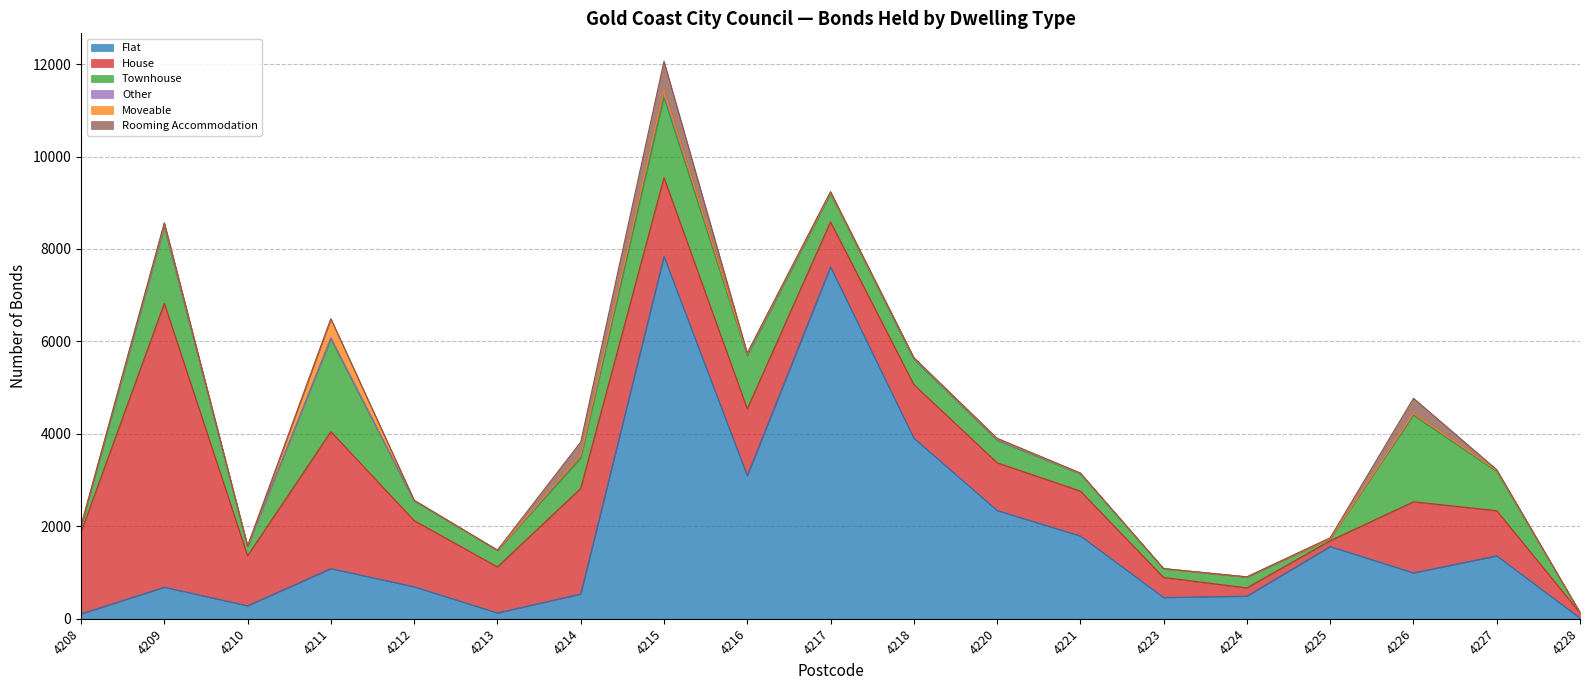

Reading right to left, transcribe all the data shown in this chart.

Flat: 4228=14	4227=1361	4226=993	4225=1563	4224=489	4223=460	4221=1791	4220=2343	4218=3909	4217=7614	4216=3094	4215=7838	4214=536	4213=126	4212=692	4211=1085	4210=281	4209=683	4208=105
House: 4228=114	4227=977	4226=1537	4225=125	4224=179	4223=432	4221=971	4220=1032	4218=1158	4217=972	4216=1448	4215=1706	4214=2283	4213=995	4212=1431	4211=2963	4210=1081	4209=6141	4208=1768
Townhouse: 4228=4	4227=848	4226=1874	4225=49	4224=232	4223=190	4221=372	4220=487	4218=550	4217=610	4216=1148	4215=1739	4214=655	4213=357	4212=427	4211=2008	4210=200	4209=1658	4208=117
Other: 4228=1	4227=22	4226=35	4225=1	4224=3	4223=0	4221=10	4220=13	4218=15	4217=24	4216=24	4215=156	4214=56	4213=3	4212=9	4211=28	4210=8	4209=21	4208=17
Moveable: 4228=0	4227=2	4226=0	4225=0	4224=1	4223=1	4221=5	4220=22	4218=15	4217=2	4216=22	4215=3	4214=8	4213=1	4212=4	4211=398	4210=0	4209=53	4208=0
Rooming Accommodation: 4228=1	4227=16	4226=331	4225=14	4224=2	4223=1	4221=5	4220=9	4218=4	4217=20	4216=14	4215=621	4214=285	4213=4	4212=1	4211=10	4210=0	4209=9	4208=0